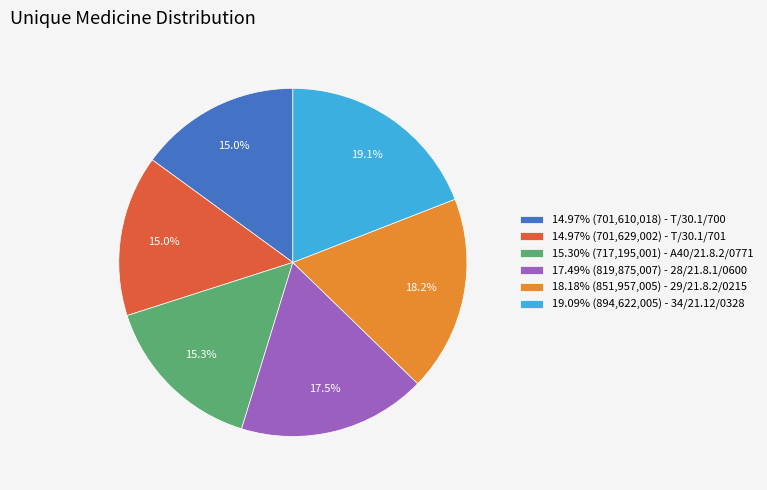

Do 17.49% (819,875,007) - 28/21.8.1/0600 and 14.97% (701,629,002) - T/30.1/701 together represent more than half of the pie?

No